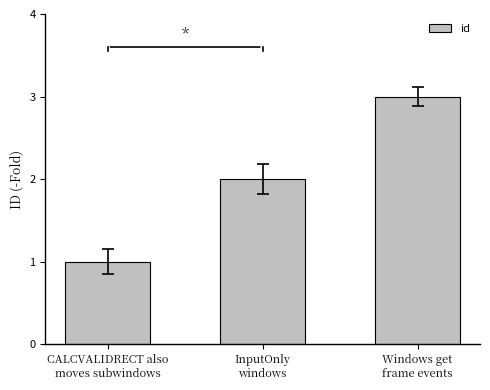

At which label is the value closest to 2?

InputOnly
windows